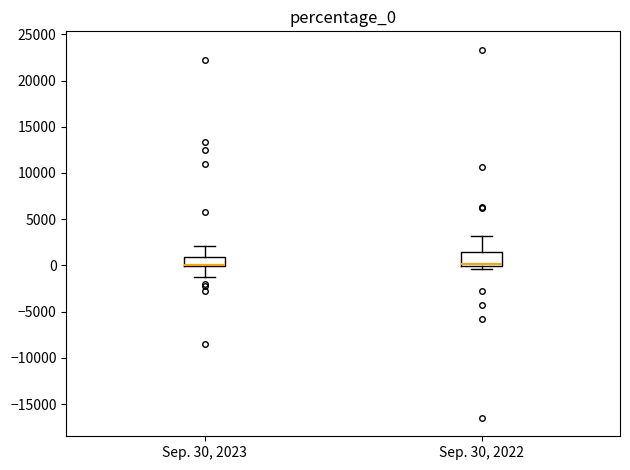

Reading left to right, read every box against the y-axis: the position of its median line, the range the box covers, and the ends of its whiskers. The values are not printed on the chart, so give them approximately, as read against the axis.

Sep. 30, 2023: median 0 (drawn on the box's lower edge), box 0 to 1000, whiskers -1000 to 2000
Sep. 30, 2022: median 0 (drawn on the box's lower edge), box 0 to 1500, whiskers -500 to 3000